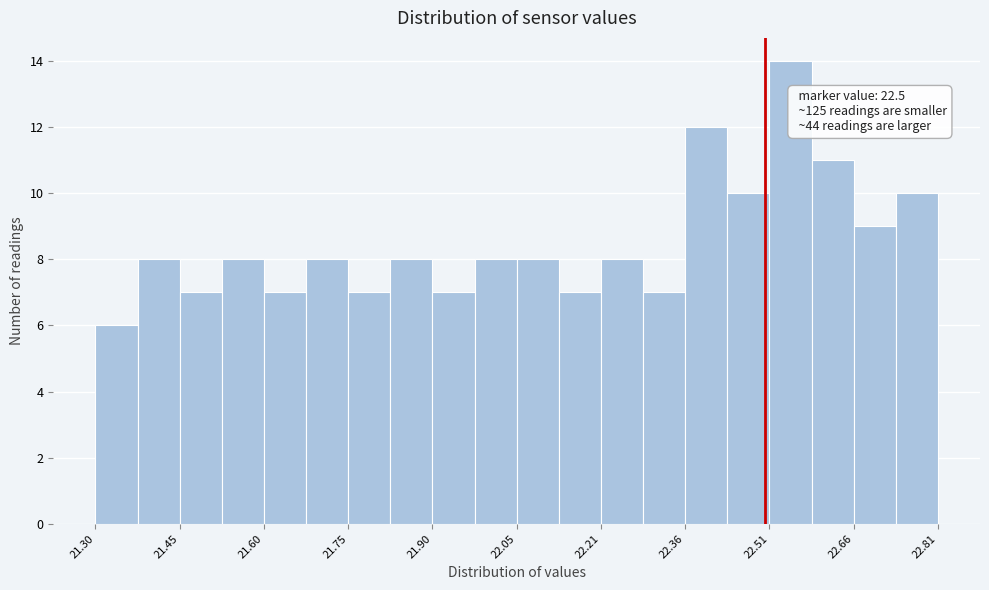

Around what value on the x-axis is the tallest bar? Give the approximate position of its centre, as read against the axis.

22.54